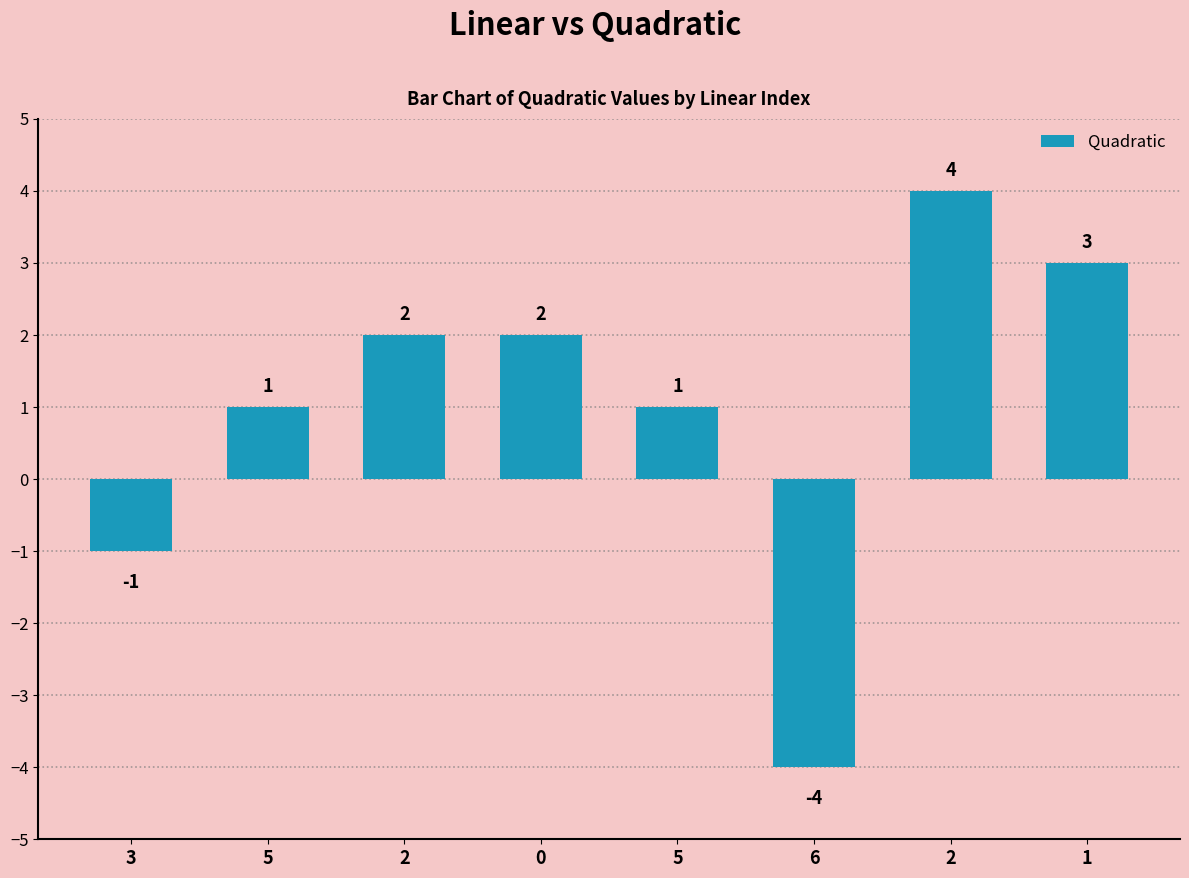

How many bars are there in total?

8